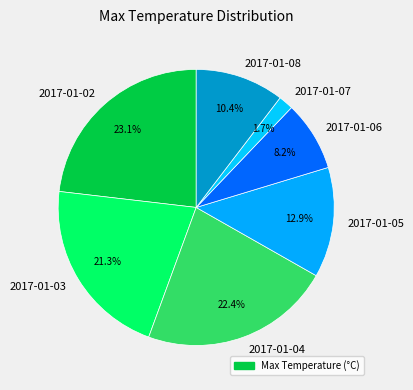

Is there a majority slice in this chart?

No